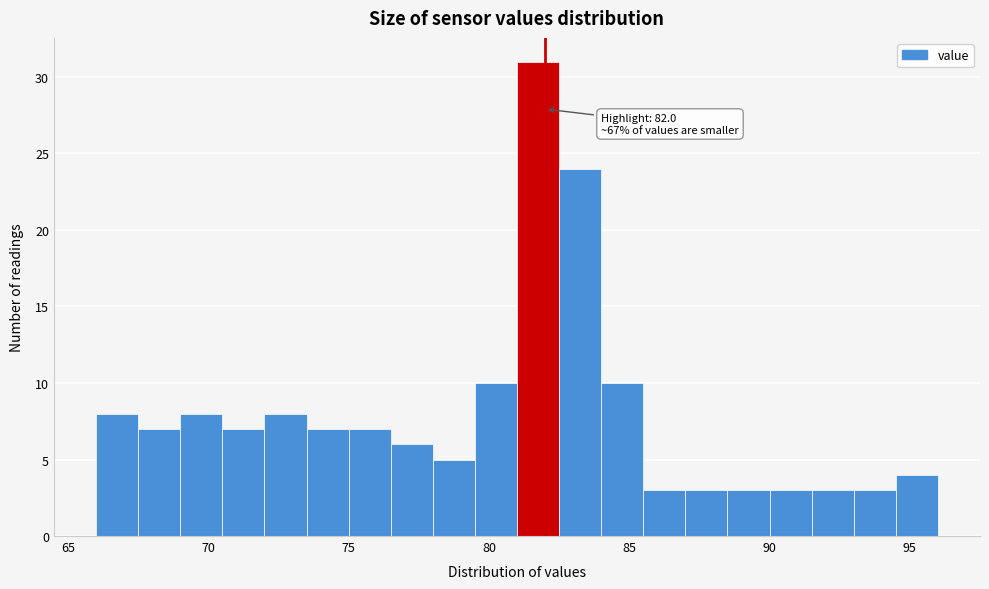

Read against the x-axis, roughly where is the centre of the tallest bar?

82.0